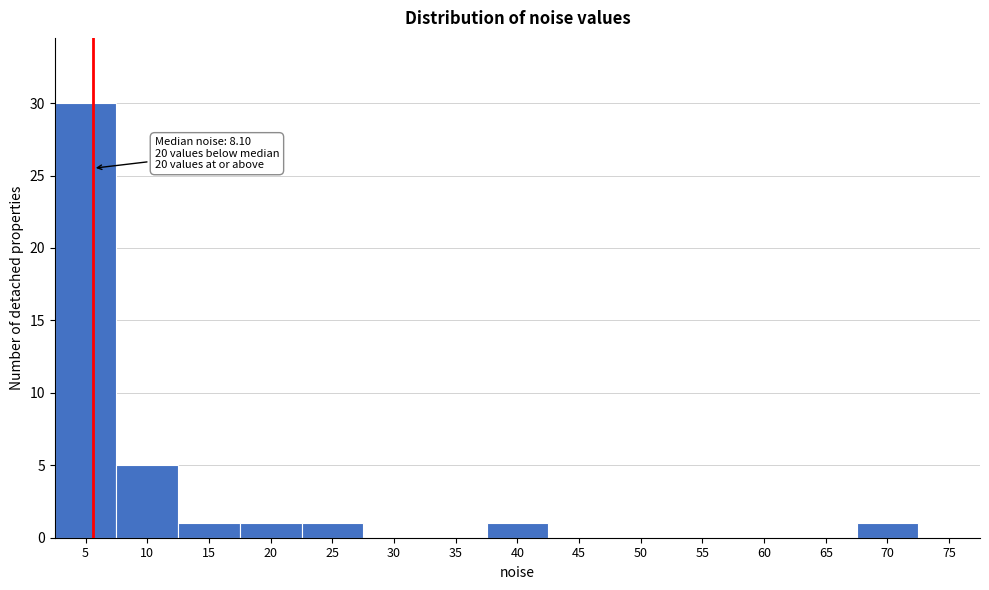

Reading left to right, list all the values displayed in this chart.

5=30	10=5	15=1	20=1	25=1	30=0	35=0	40=1	45=0	50=0	55=0	60=0	65=0	70=1	75=0